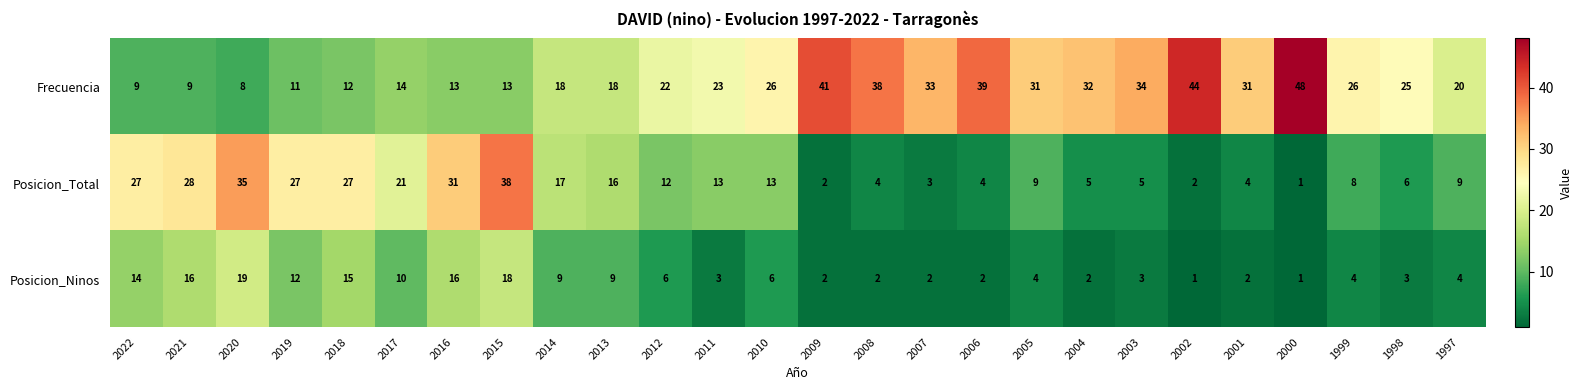

At which label does Posicion_Ninos first exceed 4?

2022